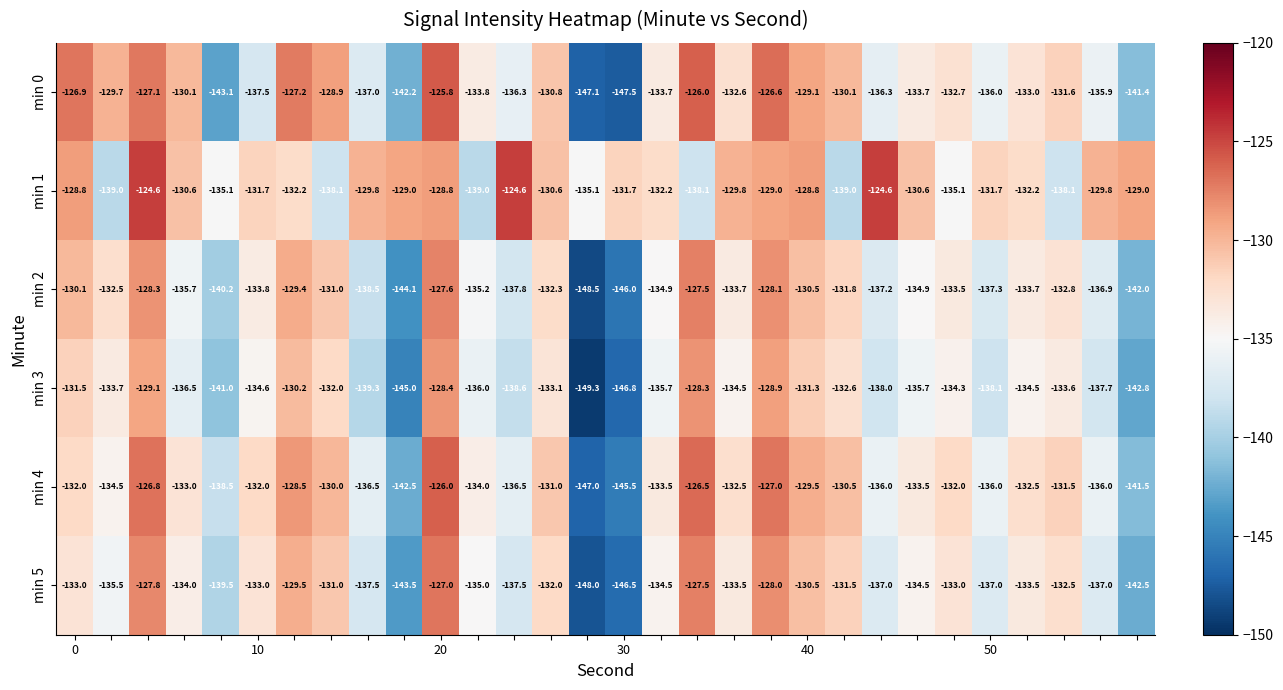

Which series has the largest total across all categories?

min 1